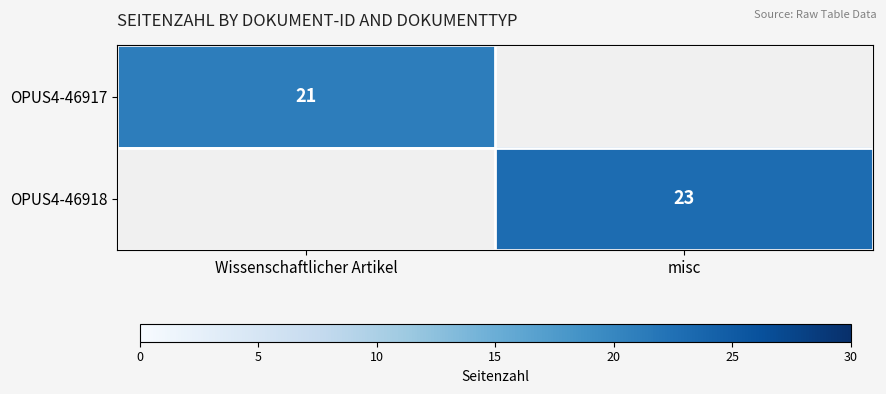

Which category has the lowest value across all series?

Wissenschaftlicher Artikel